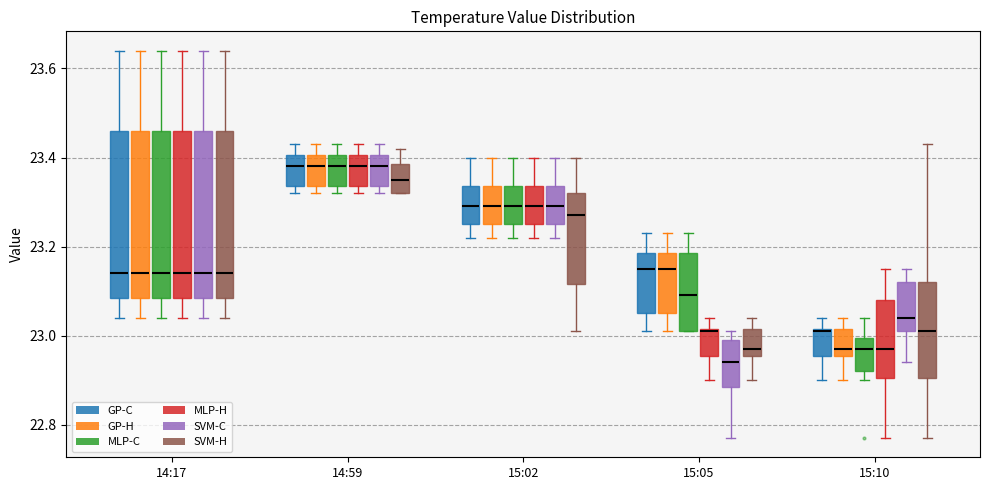

Reading left to right, read every box against the y-axis: the position of its median line, the range the box covers, and the ends of its whiskers. The values are not printed on the chart, so give them approximately, as read against the axis.

14:17 (GP-C): median 23.14, box 23.08 to 23.46, whiskers 23.04 to 23.64
14:17 (GP-H): median 23.14, box 23.08 to 23.46, whiskers 23.04 to 23.64
14:17 (MLP-C): median 23.14, box 23.08 to 23.46, whiskers 23.04 to 23.64
14:17 (MLP-H): median 23.14, box 23.08 to 23.46, whiskers 23.04 to 23.64
14:17 (SVM-C): median 23.14, box 23.08 to 23.46, whiskers 23.04 to 23.64
14:17 (SVM-H): median 23.14, box 23.08 to 23.46, whiskers 23.04 to 23.64
14:59 (GP-C): median 23.38, box 23.34 to 23.40, whiskers 23.32 to 23.44
14:59 (GP-H): median 23.38, box 23.34 to 23.40, whiskers 23.32 to 23.44
14:59 (MLP-C): median 23.38, box 23.34 to 23.40, whiskers 23.32 to 23.44
14:59 (MLP-H): median 23.38, box 23.34 to 23.40, whiskers 23.32 to 23.44
14:59 (SVM-C): median 23.38, box 23.34 to 23.40, whiskers 23.32 to 23.44
14:59 (SVM-H): median 23.36, box 23.32 to 23.38, whiskers 23.32 to 23.42
15:02 (GP-C): median 23.30, box 23.26 to 23.34, whiskers 23.22 to 23.40
15:02 (GP-H): median 23.30, box 23.26 to 23.34, whiskers 23.22 to 23.40
15:02 (MLP-C): median 23.30, box 23.26 to 23.34, whiskers 23.22 to 23.40
15:02 (MLP-H): median 23.30, box 23.26 to 23.34, whiskers 23.22 to 23.40
15:02 (SVM-C): median 23.30, box 23.26 to 23.34, whiskers 23.22 to 23.40
15:02 (SVM-H): median 23.28, box 23.12 to 23.32, whiskers 23.02 to 23.40
15:05 (GP-C): median 23.16, box 23.06 to 23.18, whiskers 23.02 to 23.24
15:05 (GP-H): median 23.16, box 23.06 to 23.18, whiskers 23.02 to 23.24
15:05 (MLP-C): median 23.10, box 23.02 to 23.18, whiskers 23.02 to 23.24
15:05 (MLP-H): median 23.02, box 22.96 to 23.02, whiskers 22.90 to 23.04
15:05 (SVM-C): median 22.94, box 22.88 to 23.00, whiskers 22.78 to 23.02
15:05 (SVM-H): median 22.98, box 22.96 to 23.02, whiskers 22.90 to 23.04
15:10 (GP-C): median 23.02, box 22.96 to 23.02, whiskers 22.90 to 23.04
15:10 (GP-H): median 22.98, box 22.96 to 23.02, whiskers 22.90 to 23.04
15:10 (MLP-C): median 22.98, box 22.92 to 23.00, whiskers 22.90 to 23.04
15:10 (MLP-H): median 22.98, box 22.90 to 23.08, whiskers 22.78 to 23.16
15:10 (SVM-C): median 23.04, box 23.02 to 23.12, whiskers 22.94 to 23.16
15:10 (SVM-H): median 23.02, box 22.90 to 23.12, whiskers 22.78 to 23.44